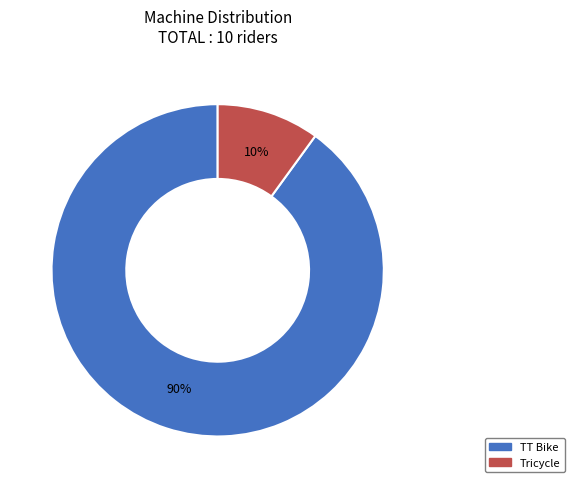

To the nearest percent, what is the difference between the TT Bike and Tricycle slice percentages?

80%